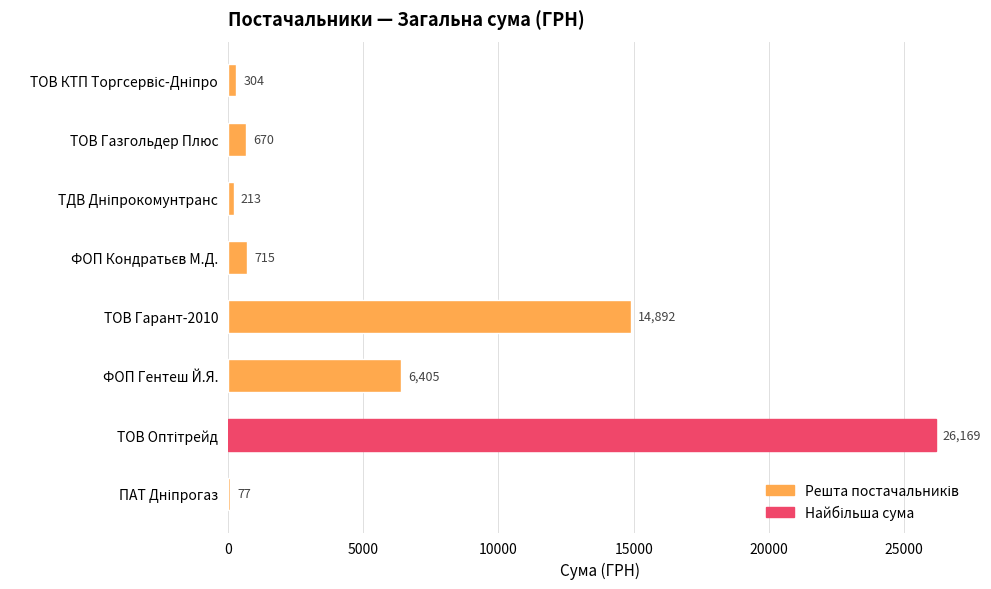

What is the greatest value displayed?

26169.0